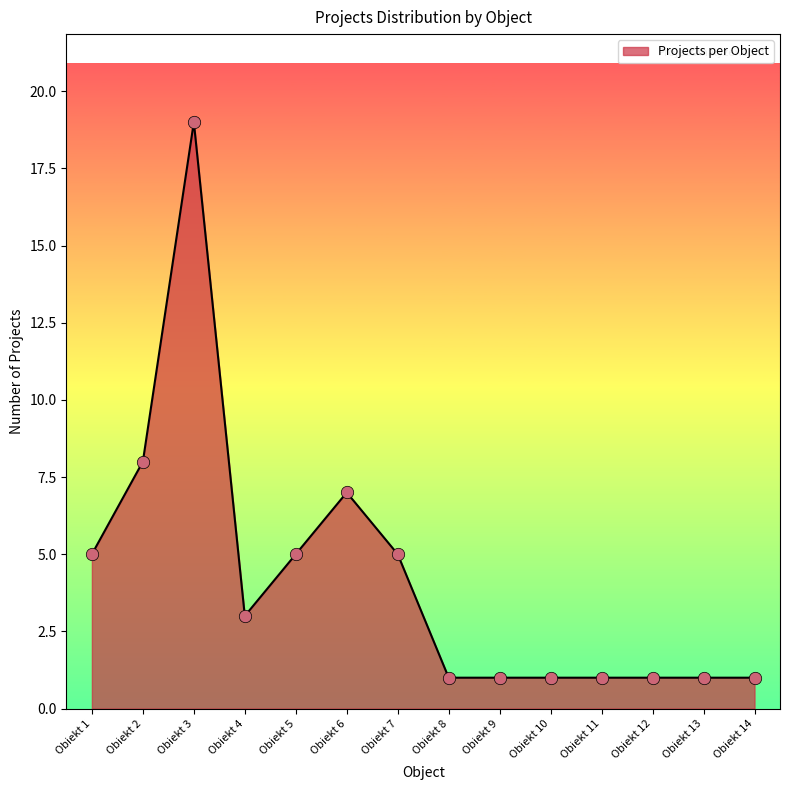

What is the ratio of the value at Obiekt 1 to the value at Obiekt 10?

5.0